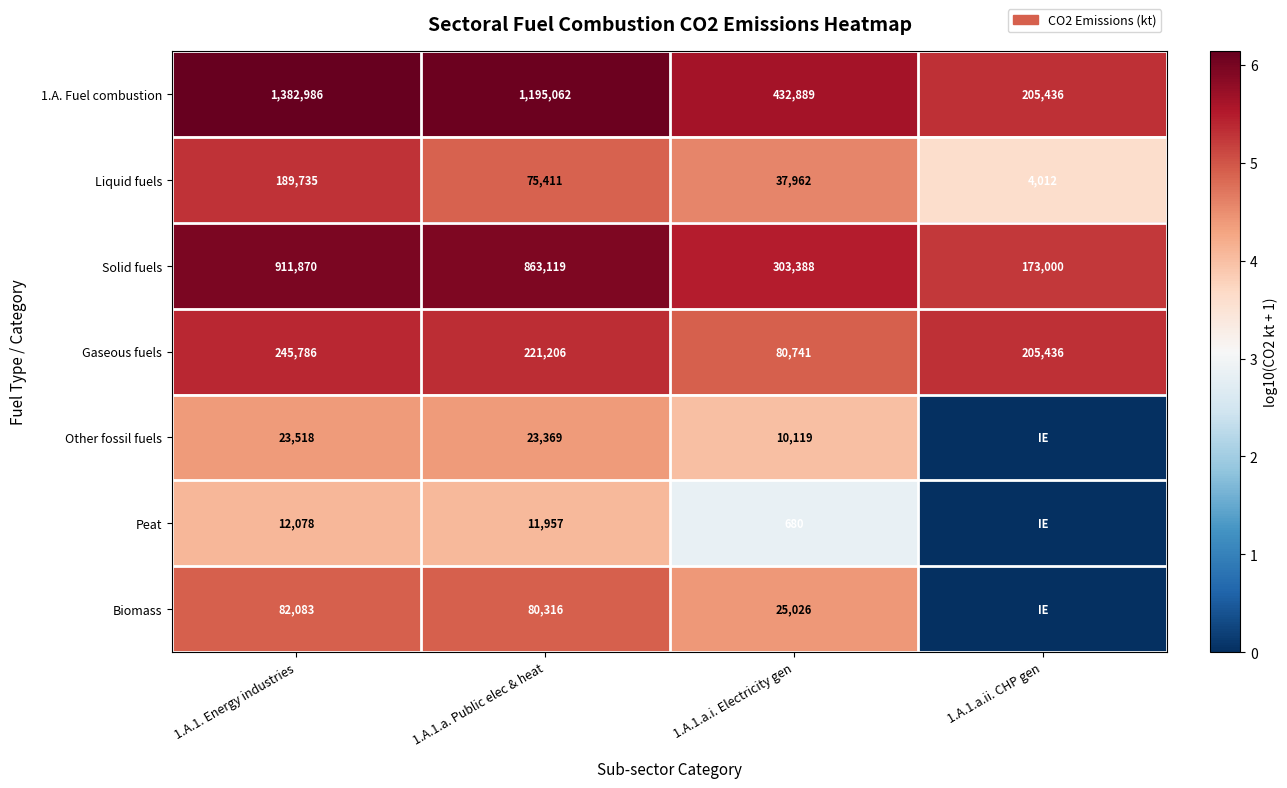

The 1.A. Fuel combustion series shows 205436 at 1.A.1.a.ii. CHP gen. True or false?

True